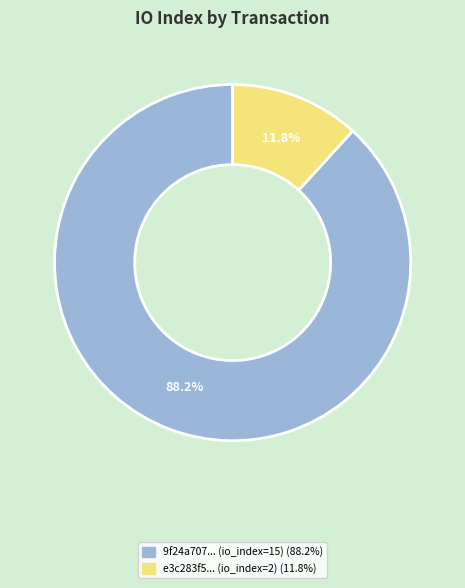

Does any single category account for the majority?

Yes